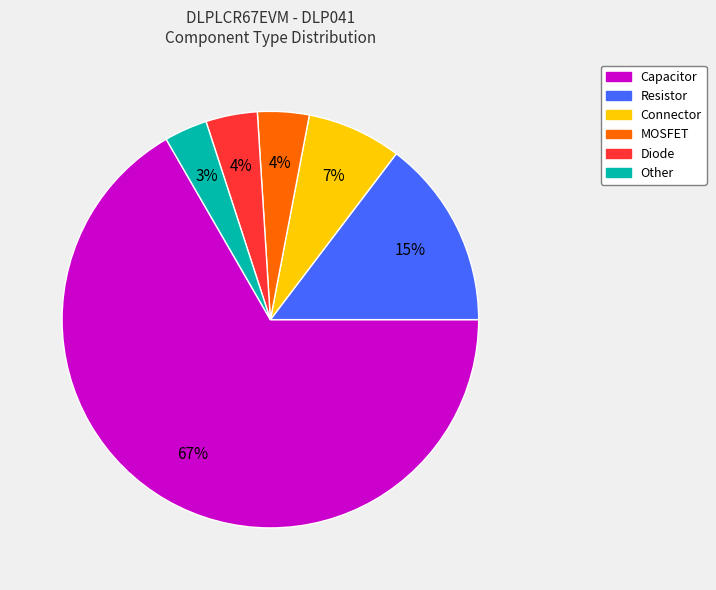

What percentage is the Connector slice, to the nearest percent?

7%